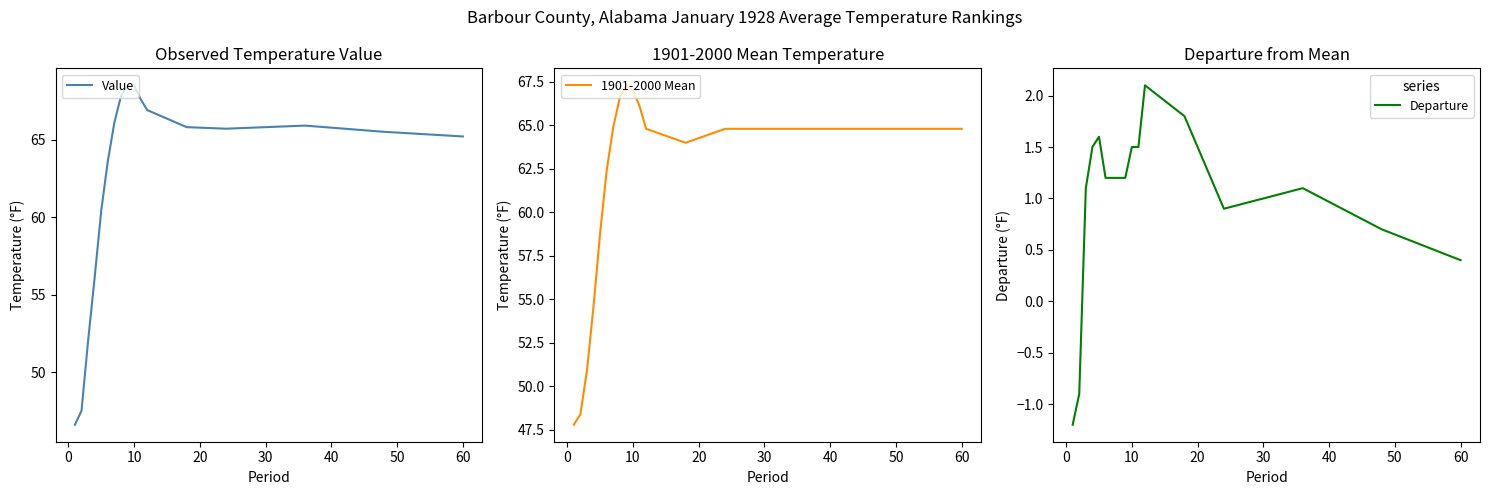

What is the highest value of the Departure series?

2.1